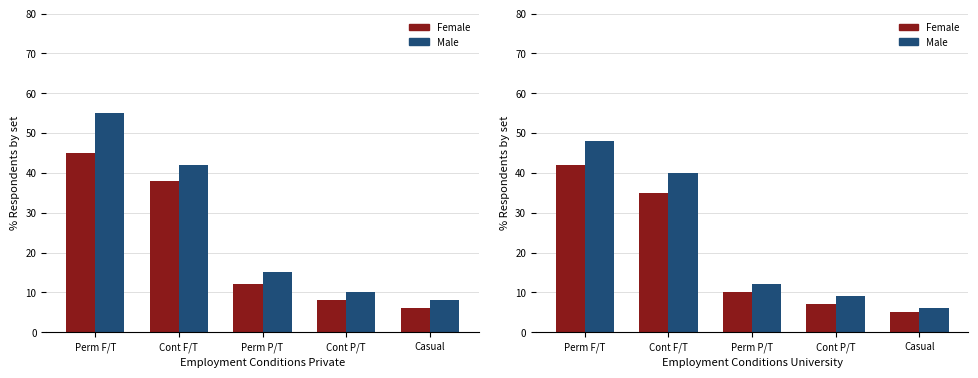

Which series changed the most between Cont F/T and Cont P/T?

Male